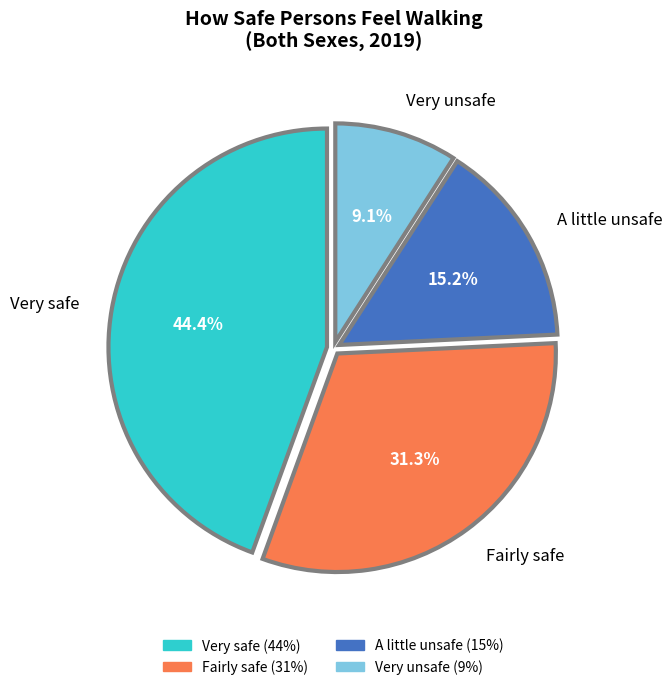

The Very safe slice represents 44% of the pie. True or false?

True